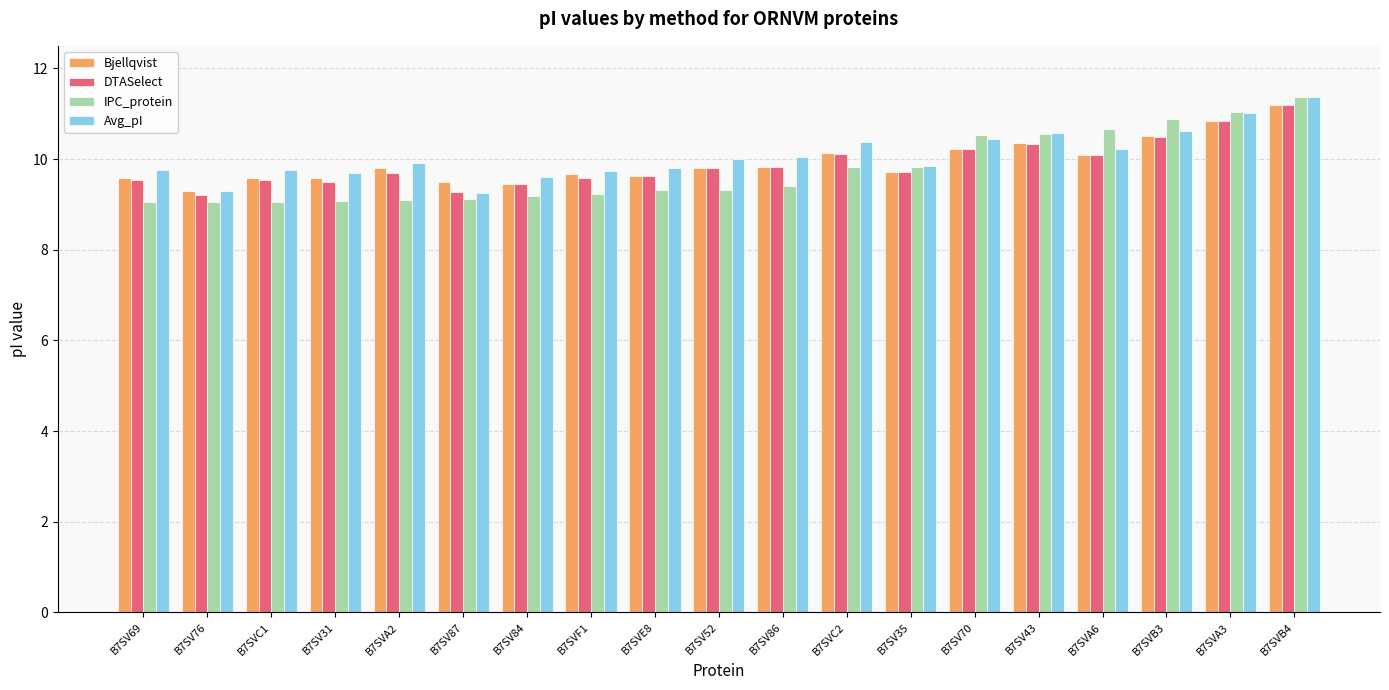

Which category has the highest value in the Bjellqvist series?

B7SVB4